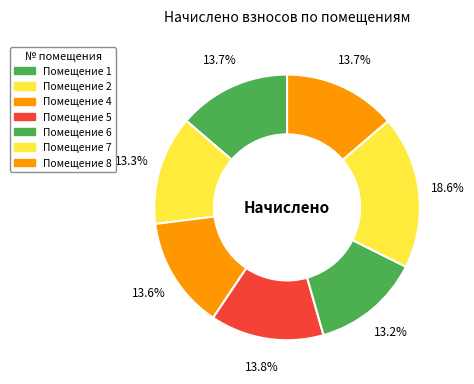

To the nearest percent, what is the difference between the largest and smallest slice percentages?

5%